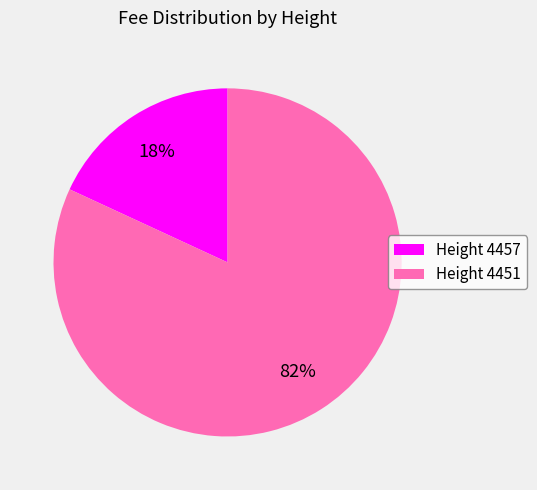

How many slices are in this pie chart?

2